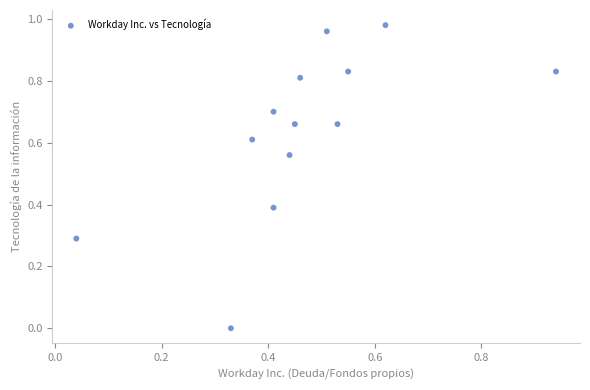

What is the range of X values (max minus min)?

0.9